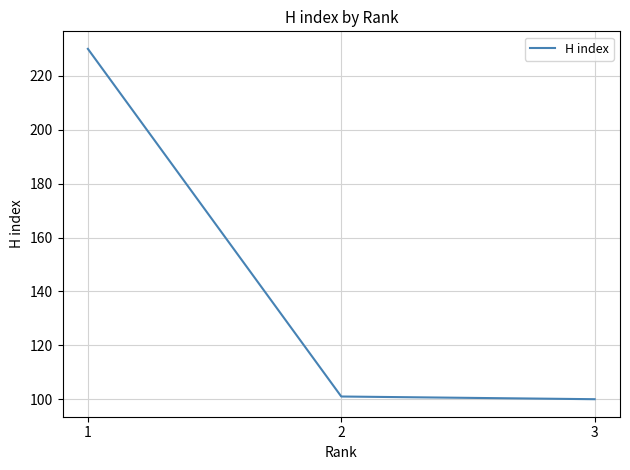

Count the number of categories in the chart.

3